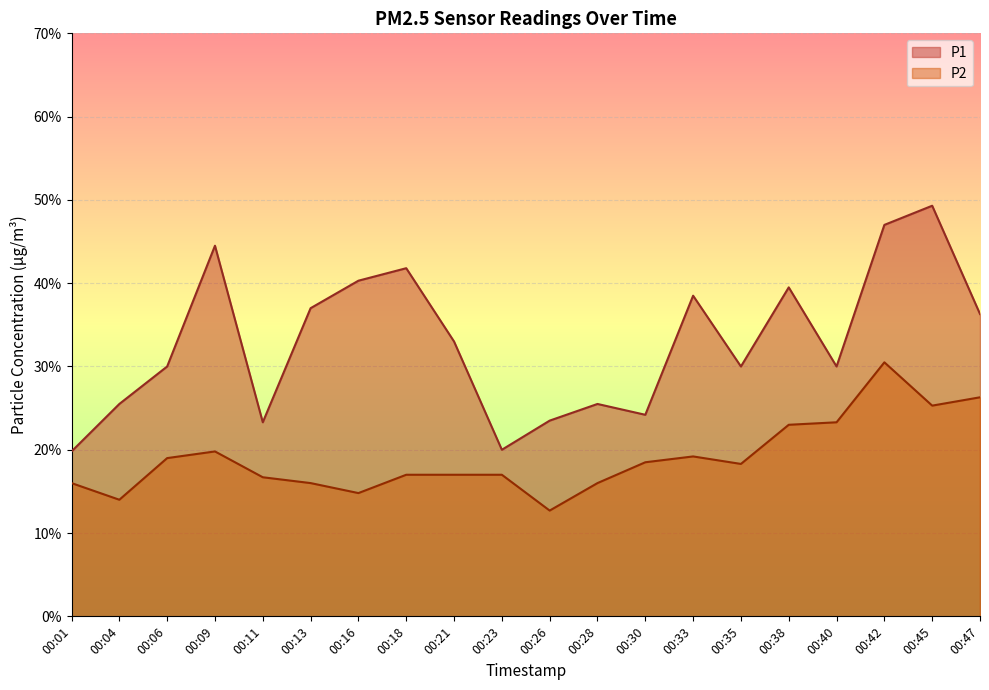

Reading left to right, extract all data points from this chart.

P1: 2.0	2.5	3.0	4.5	2.3	3.7	4.0	4.2	3.3	2.0	2.4	2.5	2.4	3.9	3.0	4.0	3.0	4.7	4.9	3.6
P2: 1.6	1.4	1.9	2.0	1.7	1.6	1.5	1.7	1.7	1.7	1.3	1.6	1.9	1.9	1.8	2.3	2.3	3.0	2.5	2.6